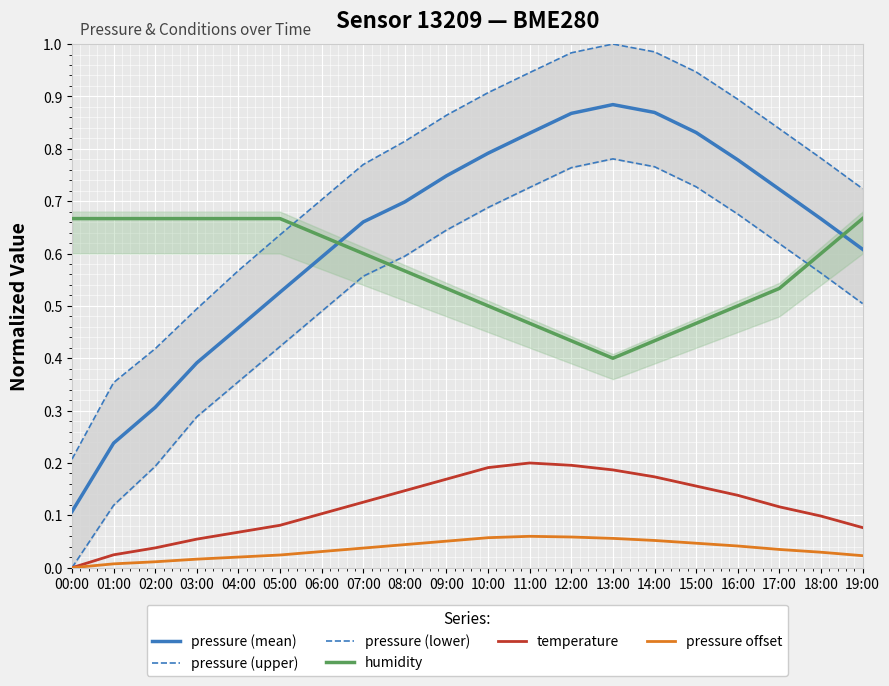

What is the label of the 2nd point from the left?

01:00